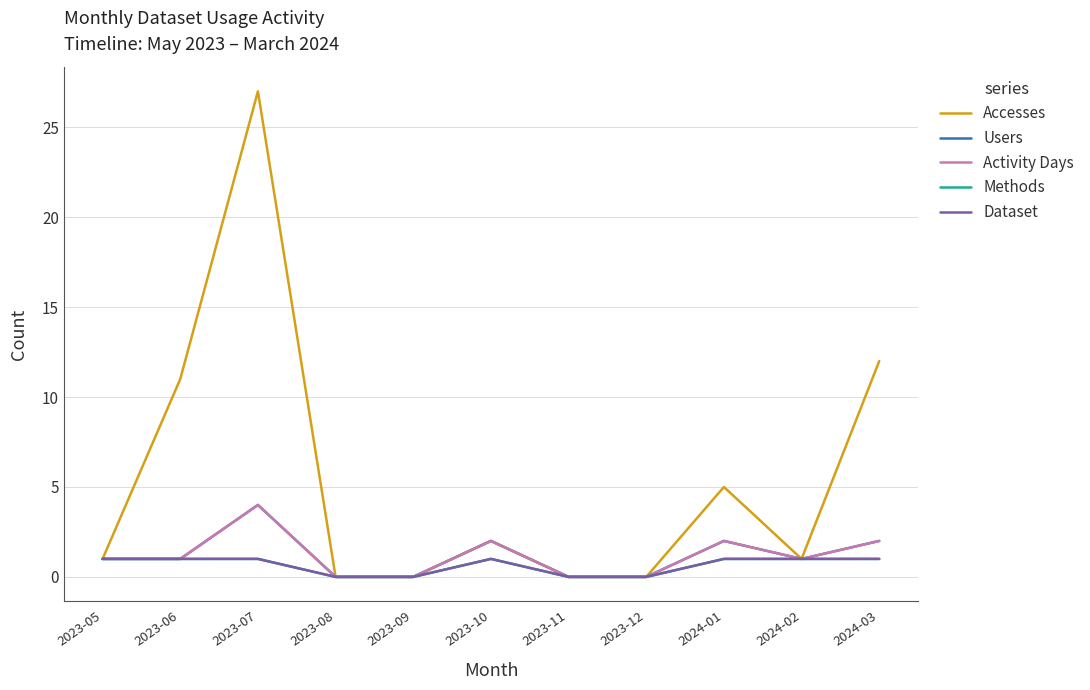

Is this an area chart (filled region under the line)?

No